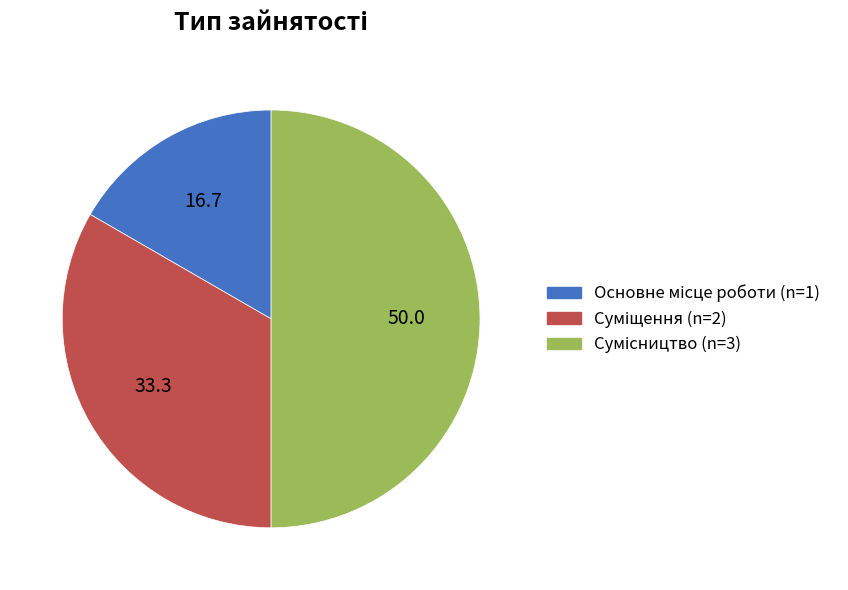

Do Сумісництво and Основне місце роботи together represent more than half of the pie?

Yes